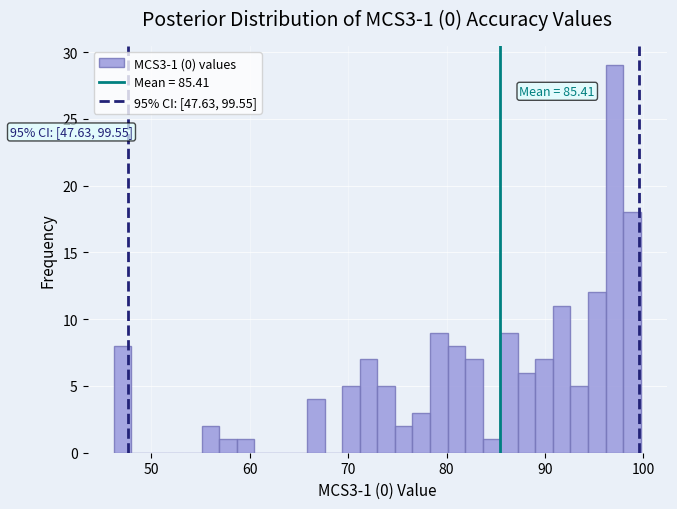

Read against the x-axis, roughly where is the centre of the tallest bar?

97